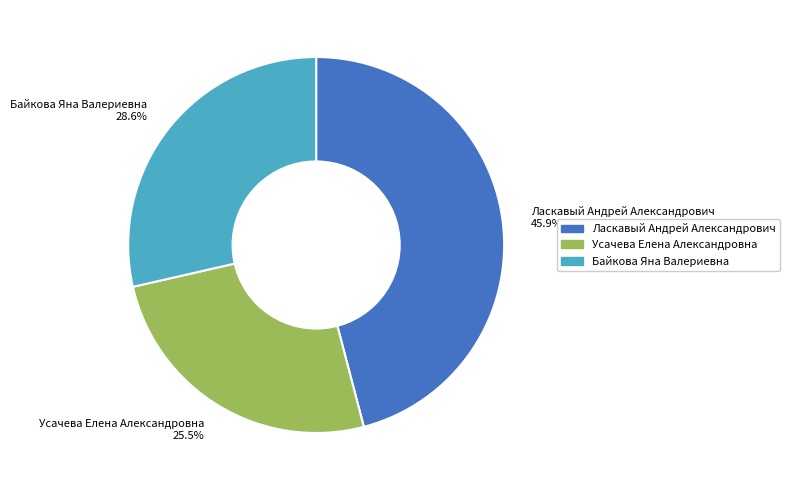

How many segments does this pie chart have?

3